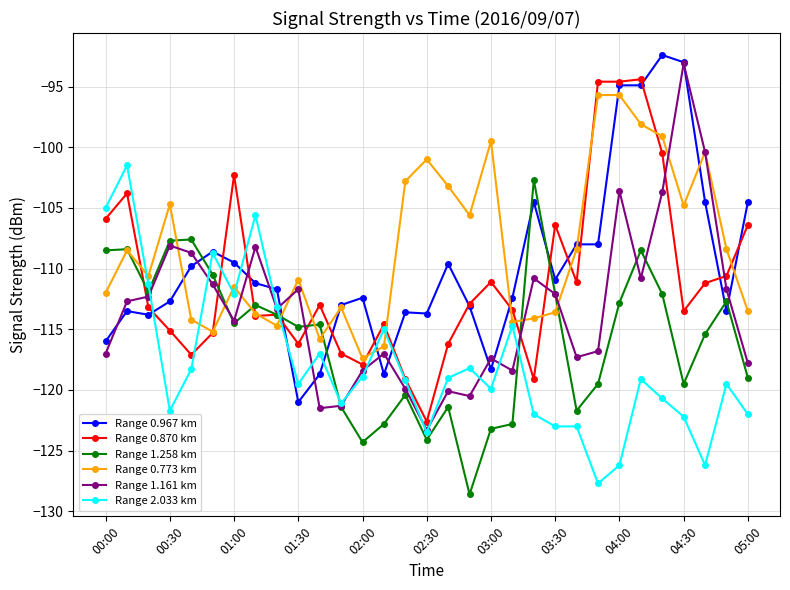

What is the minimum value shown in the chart?

-128.6